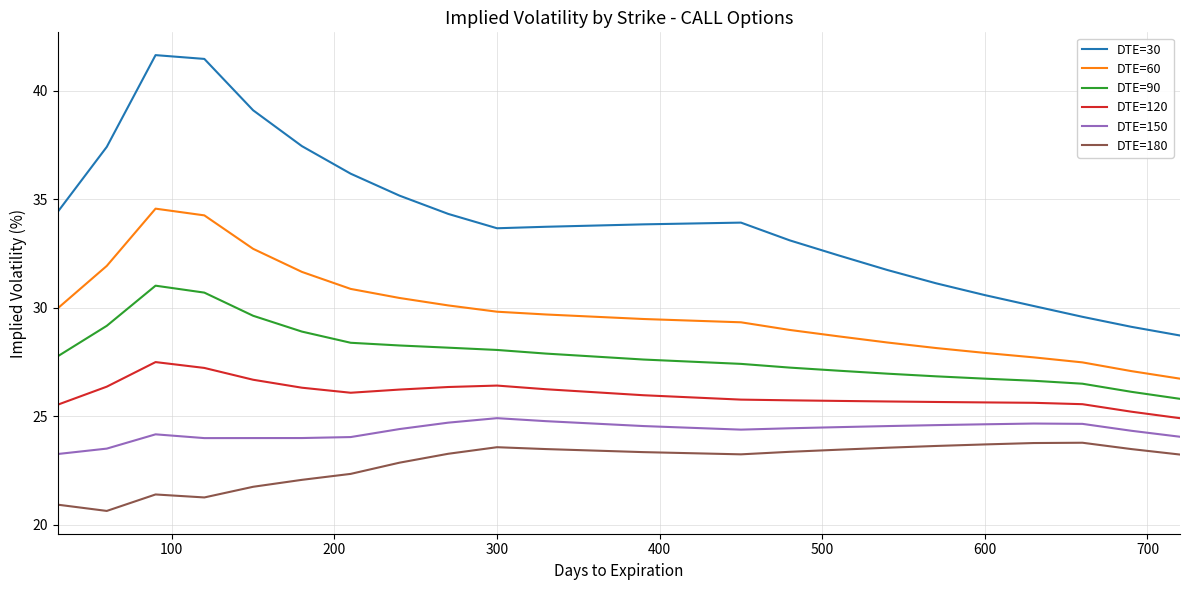

Which series has the largest total across all categories?

DTE=30